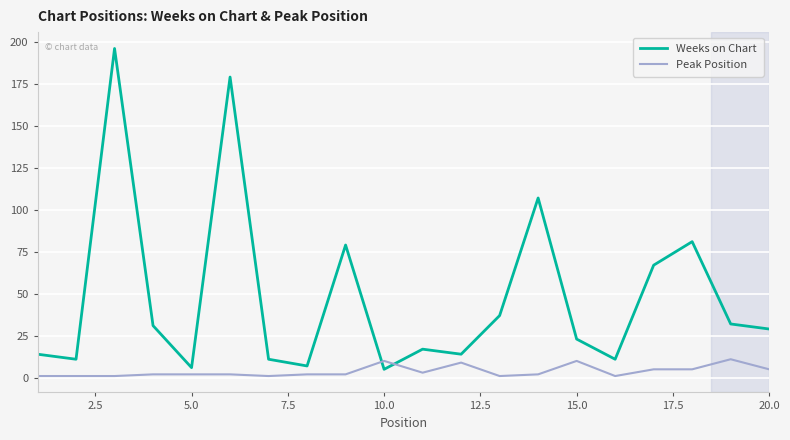

Which series has the largest total across all categories?

Weeks on Chart